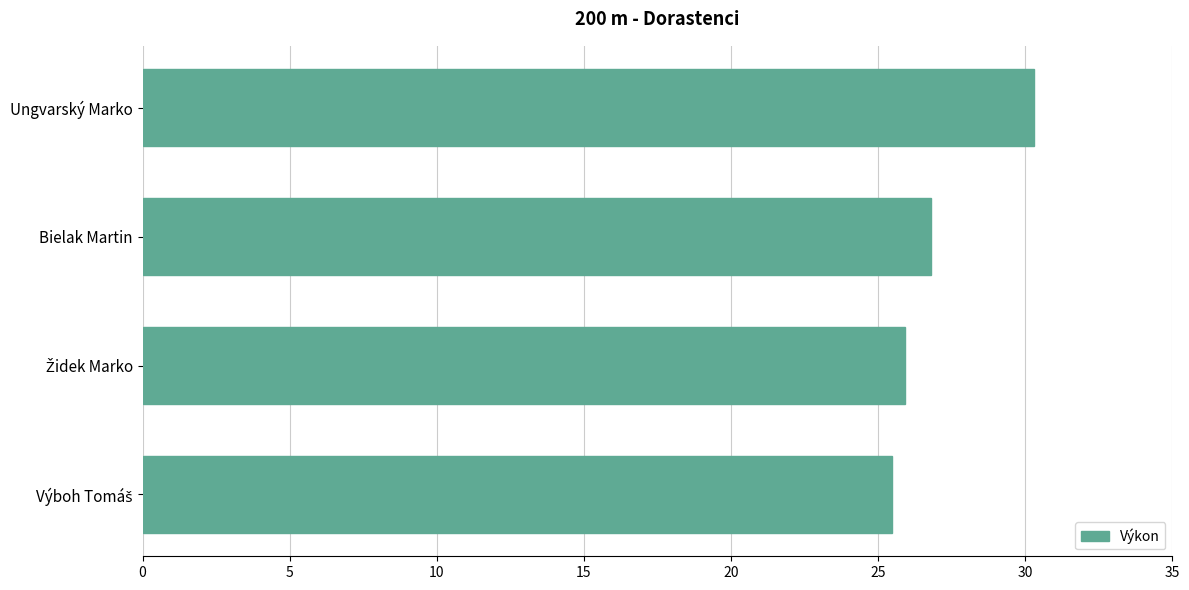

Are the bars grouped side by side (vs. stacked)?

No